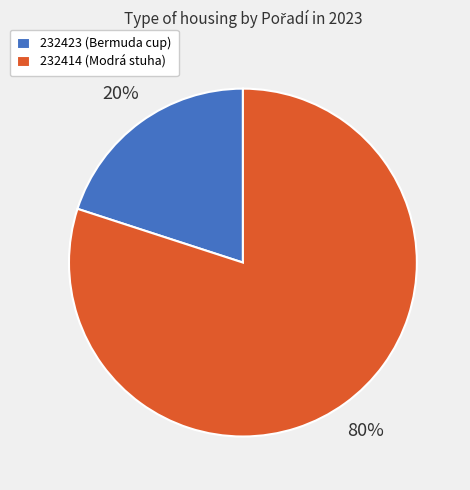

What percentage is the 232423 slice, to the nearest percent?

20%